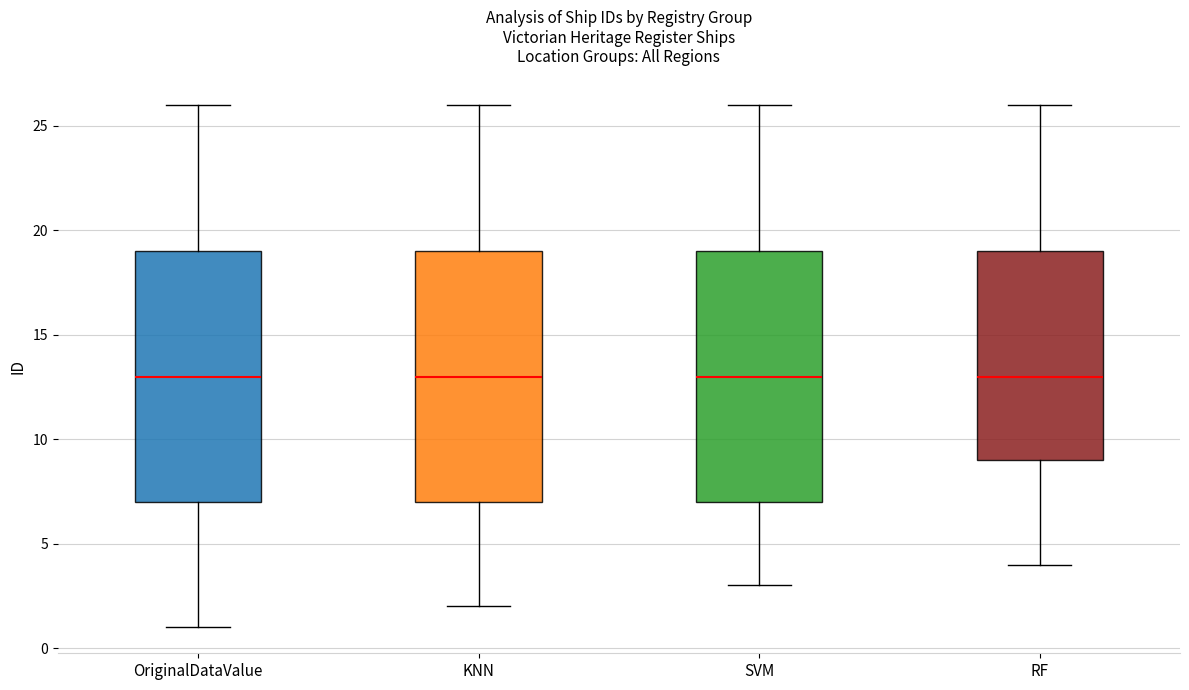

Reading left to right, transcribe this box plot: for each box, give where its median line is, the range the box spans, and where its two whiskers end, as read against the y-axis. The values are not printed on the chart, so give them approximately, as read against the axis.

OriginalDataValue: median 13, box 7 to 19, whiskers 1 to 26
KNN: median 13, box 7 to 19, whiskers 2 to 26
SVM: median 13, box 7 to 19, whiskers 3 to 26
RF: median 13, box 9 to 19, whiskers 4 to 26